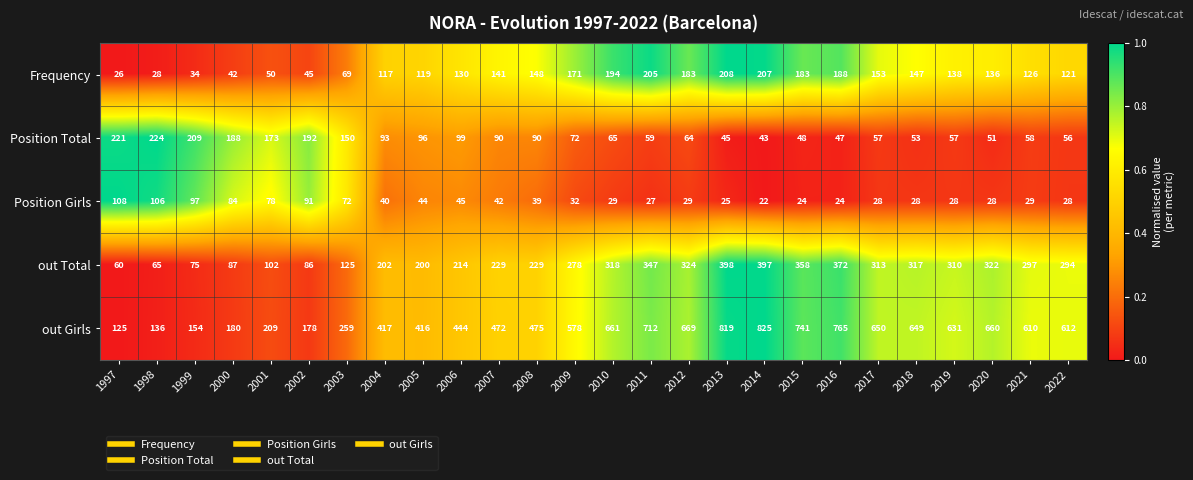

Is it true that Position Girls equals 28 at 2022?

True